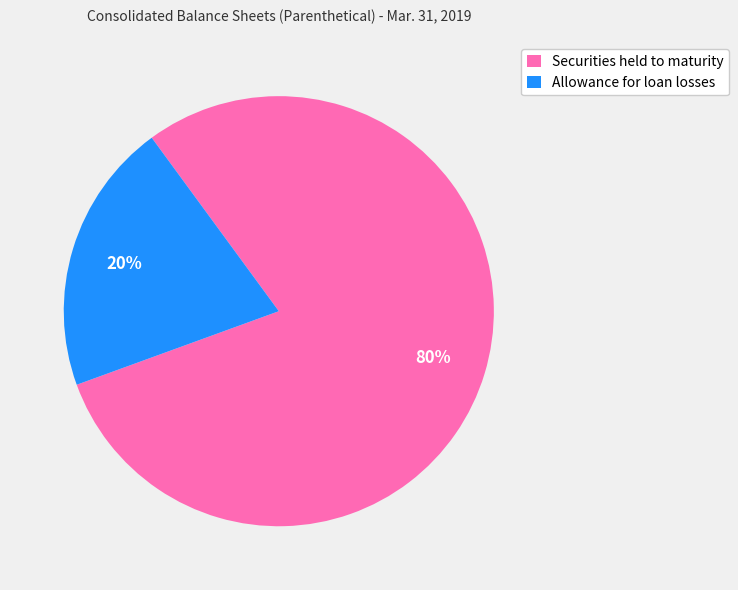

To the nearest percent, what is the average slice percentage?

50%